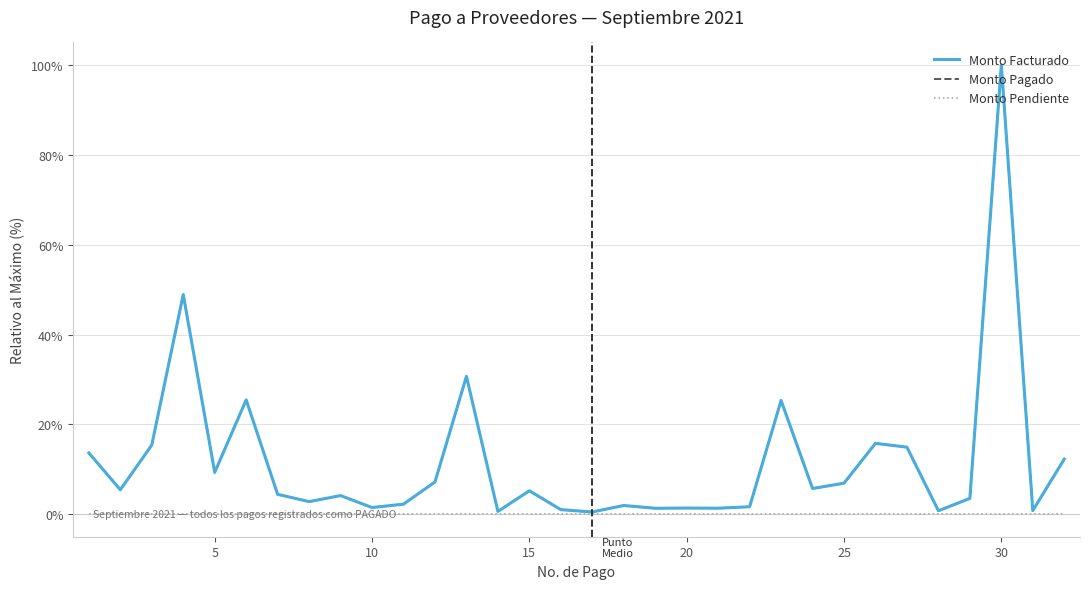

Is this an area chart (filled region under the line)?

No